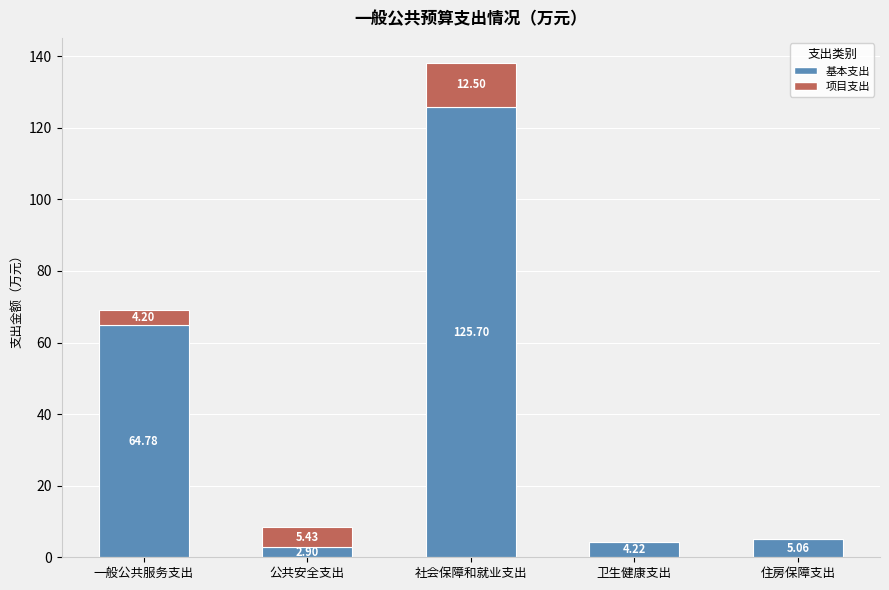

Which category has the highest value in the 基本支出 series?

社会保障和就业支出